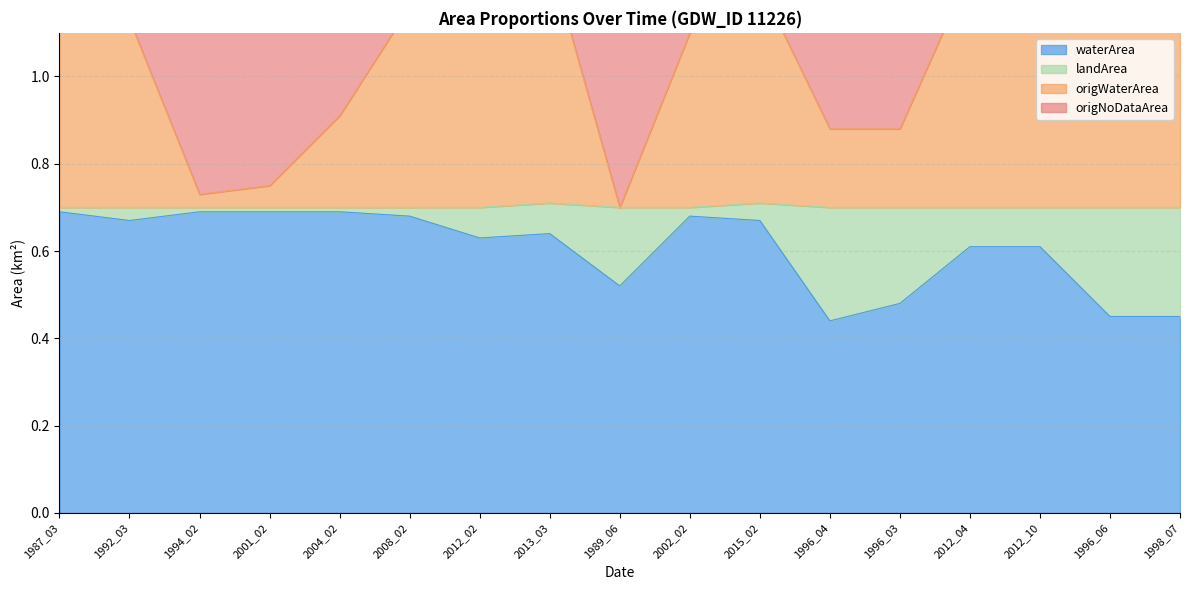

What is the label of the 17th point from the left?

1998_07